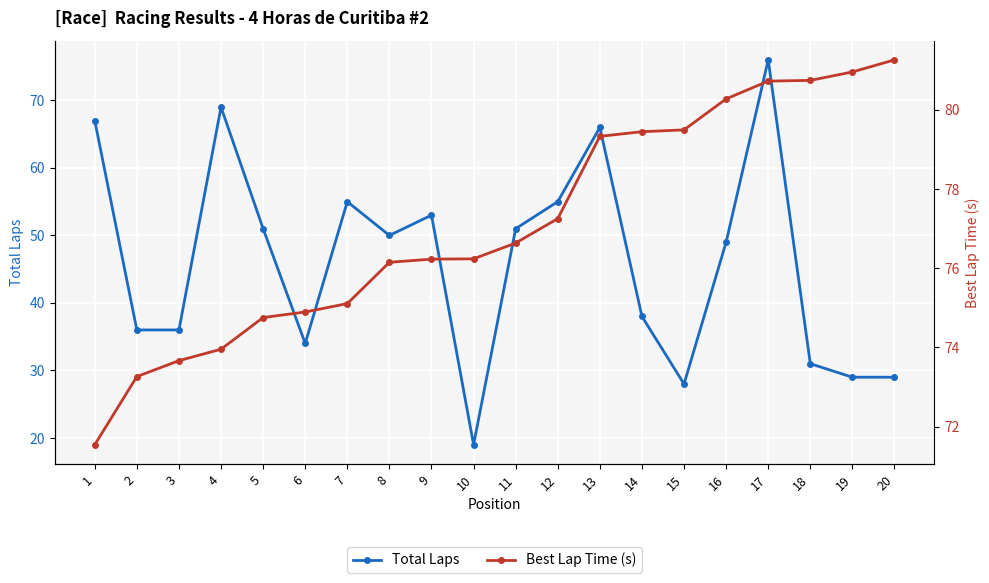

At which label does Best Lap Time (s) reach its minimum?

1